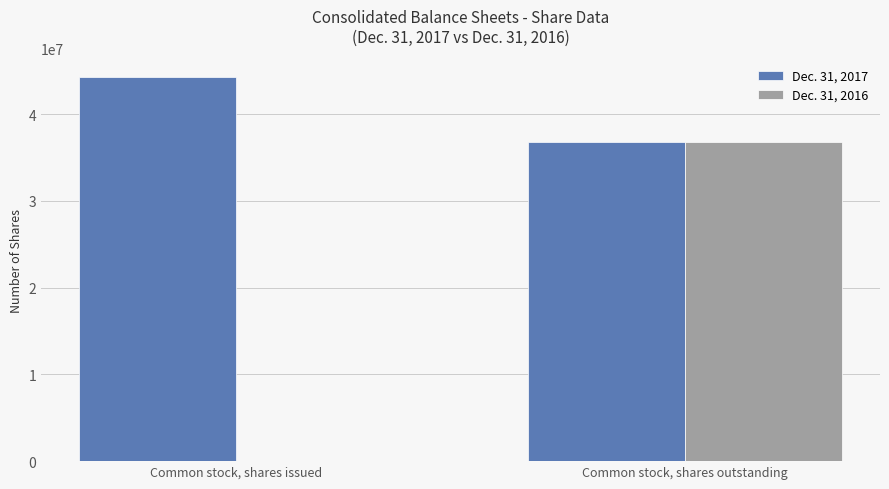

The value of Dec. 31, 2017 at Common stock, shares issued is 12467323. True or false?

False